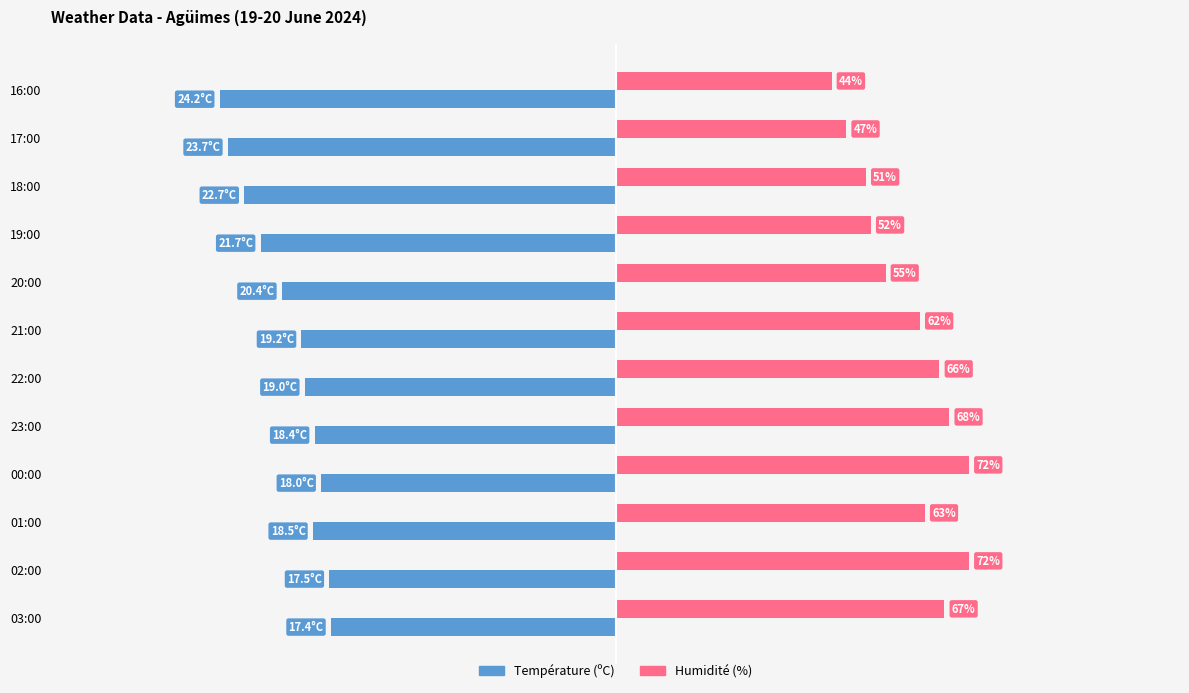

At which label does Température (ºC) reach its minimum?

16:00